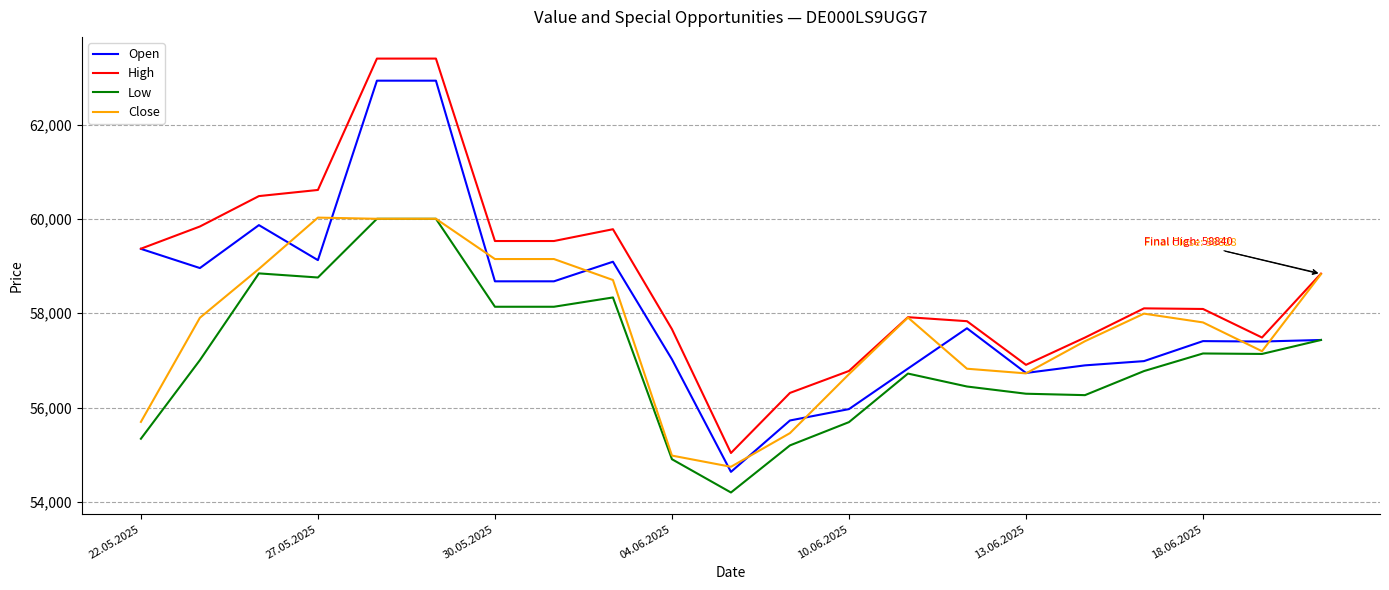

What is the minimum value for High?

55039